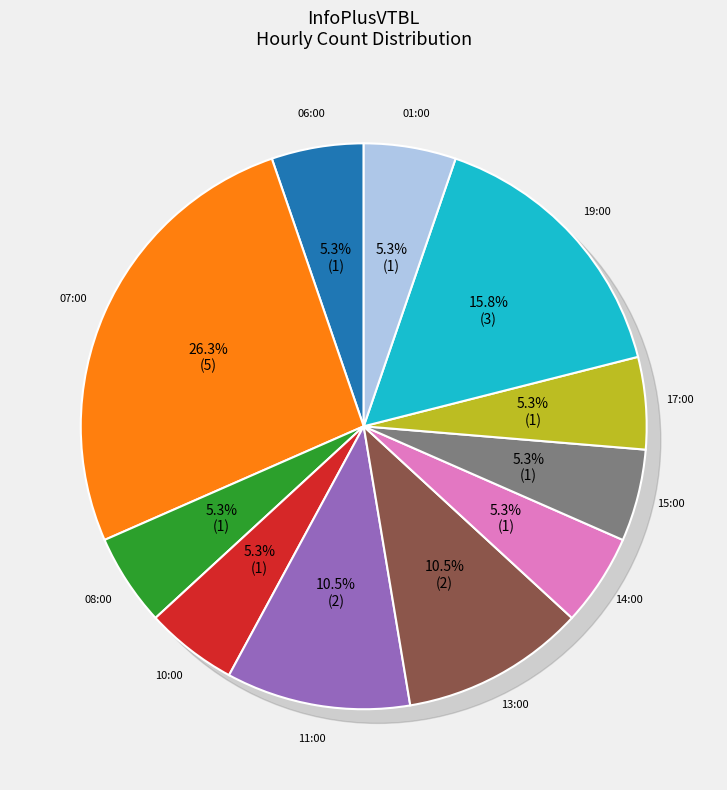

Rank the categories by value from highest to lowest.

07:00, 19:00, 11:00, 13:00, 06:00, 08:00, 10:00, 14:00, 15:00, 17:00, 01:00